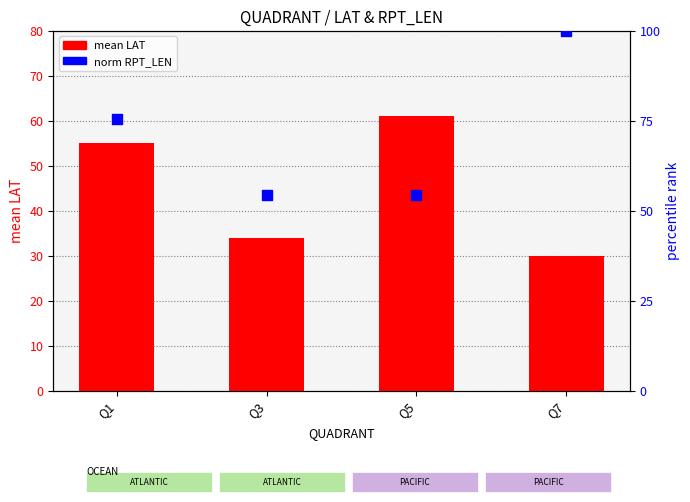

Which series contains the lowest Y value?

mean LAT